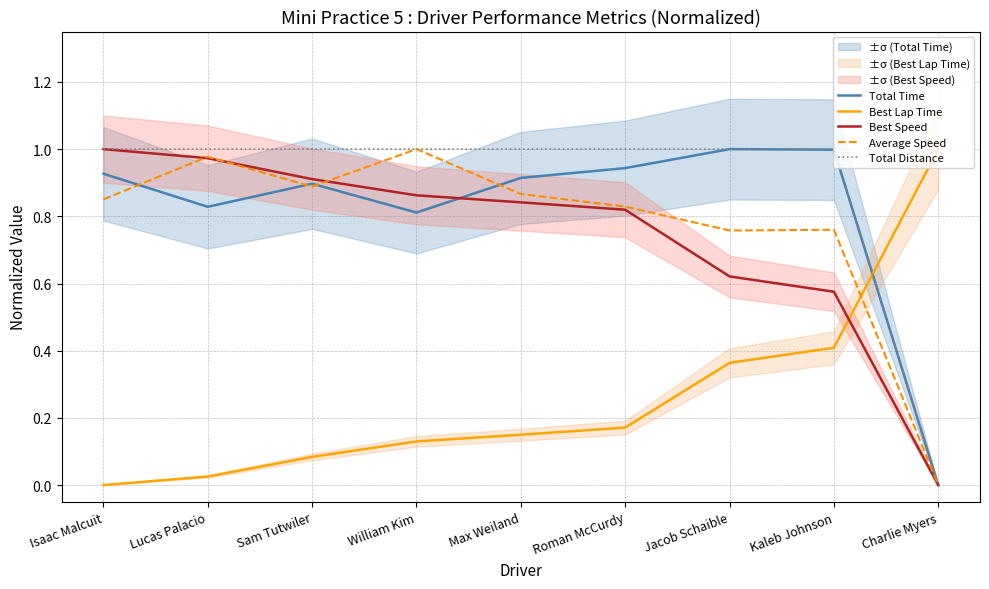

Which series has the widest spread of values?

Total Time